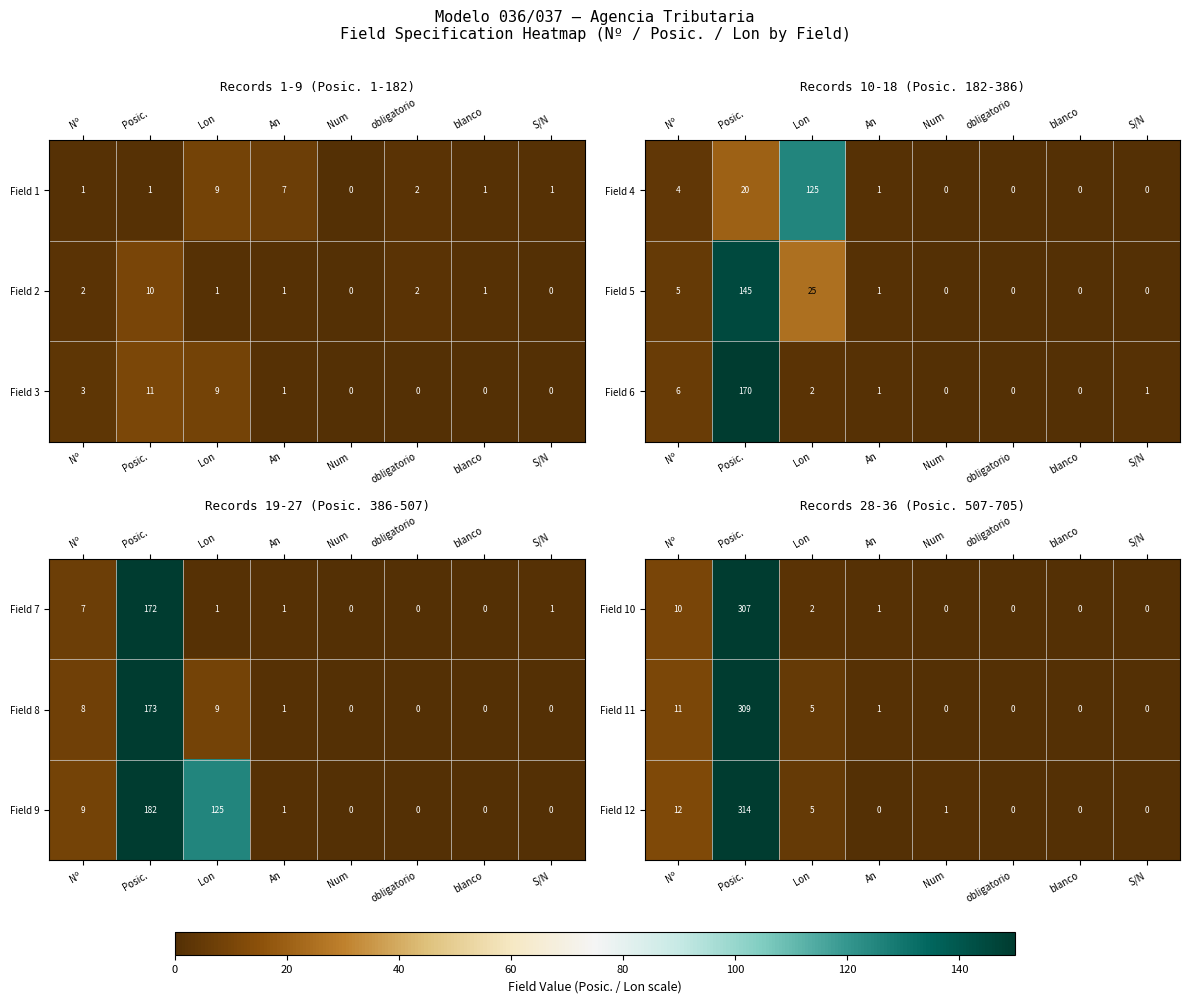

Is it true that Field 12 equals 5 at Lon?

True